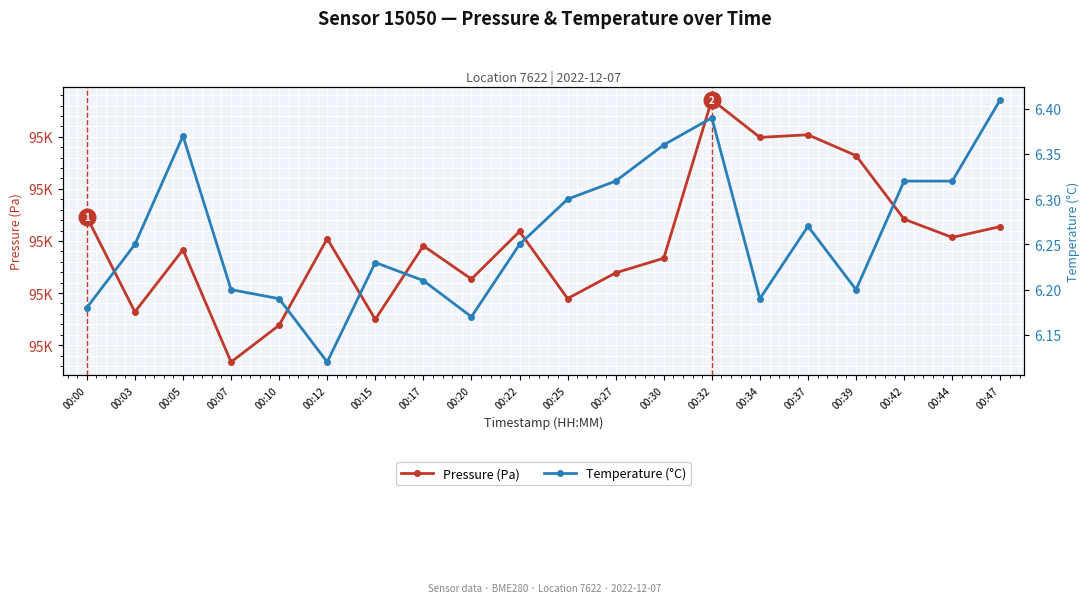

What is the average value of the Temperature (°C) series?

6.3